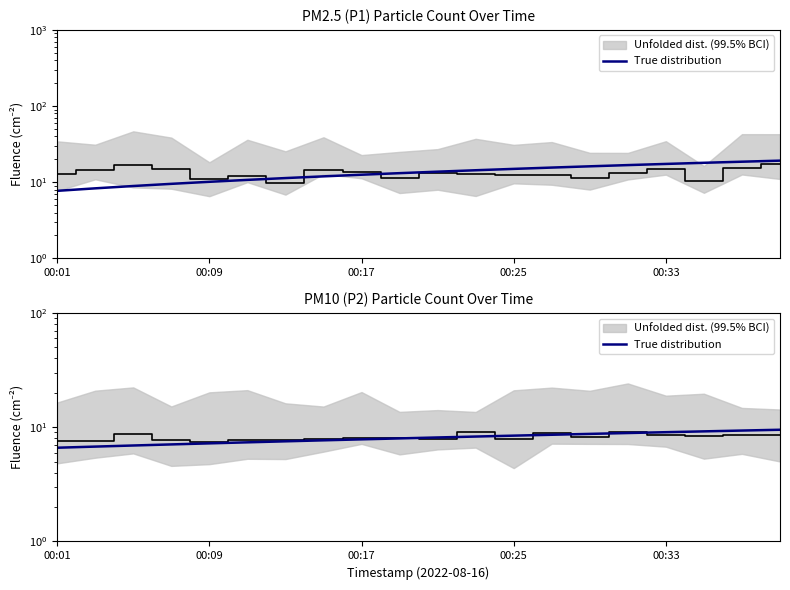

How many data points does each series have?

20